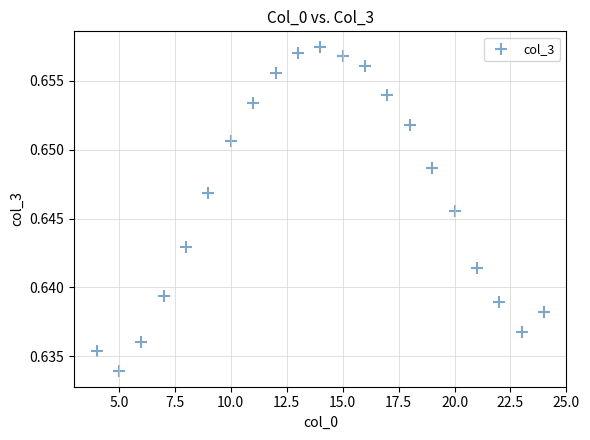

What is the range of X values (max minus min)?

20.0